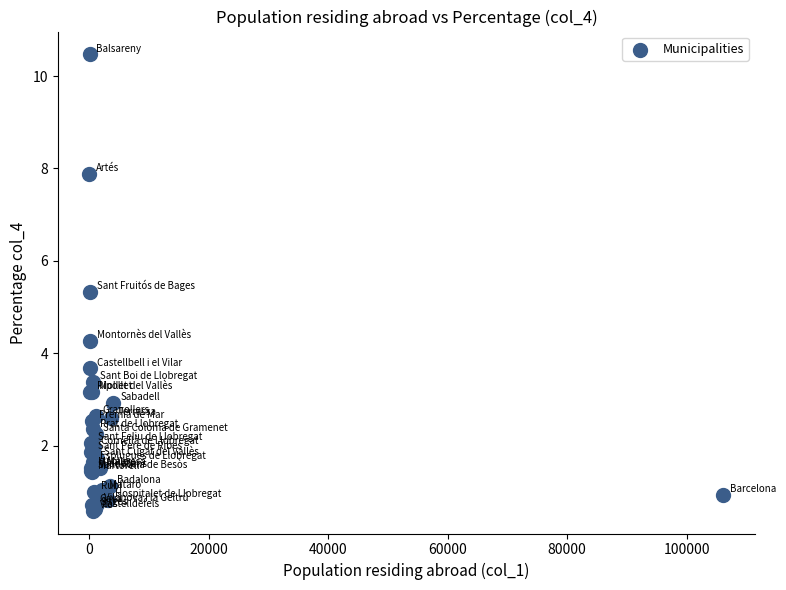

What Y value in the scatter plot is closest to 5?

5.3